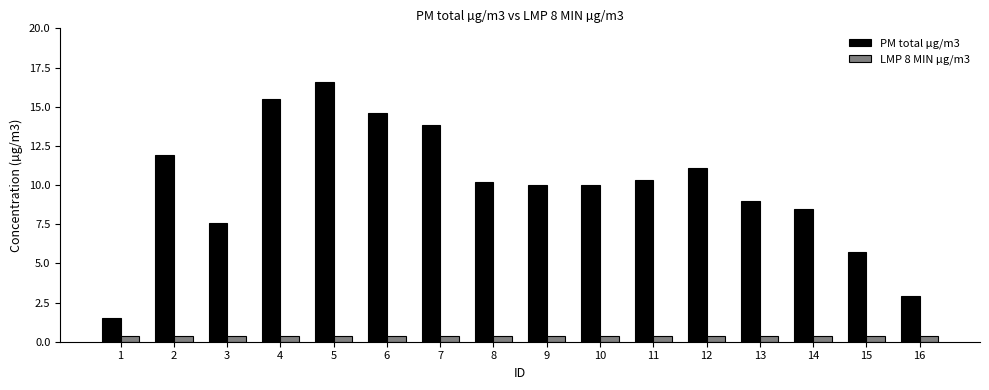

At how many categories does at least one series exceed 11?

6